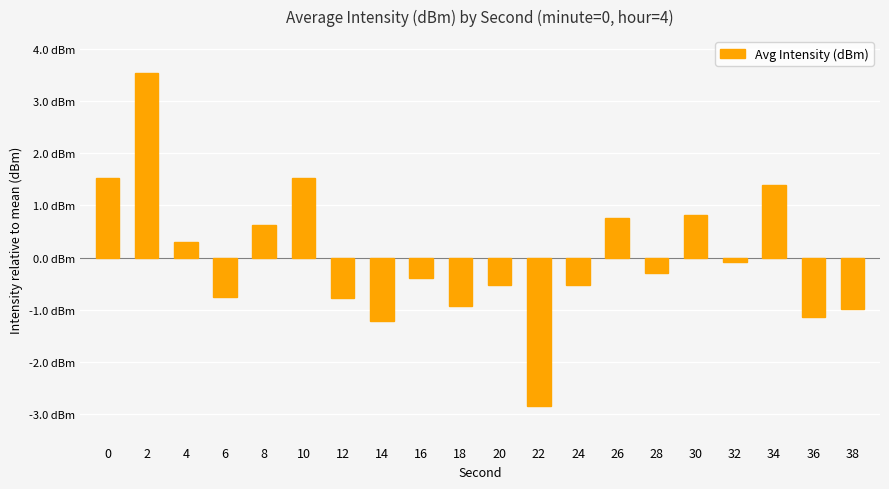

How many data points are above 0?

8